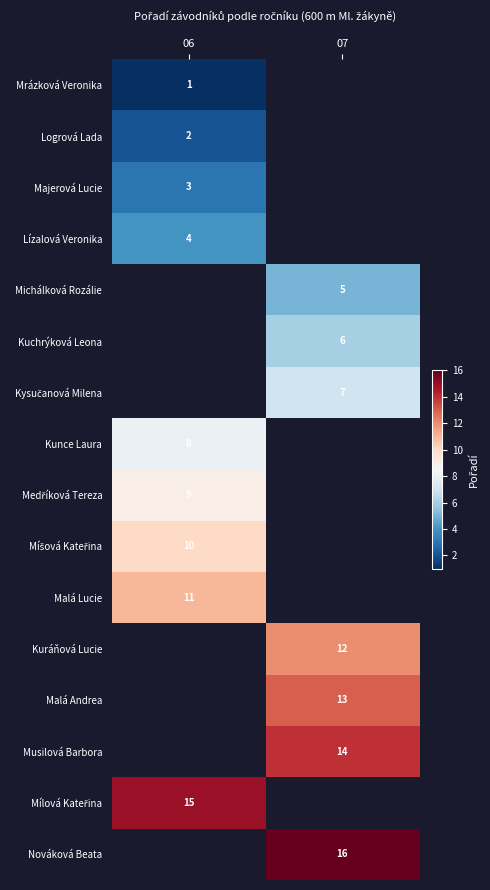

Is the value of Kunce Laura at 06 greater than the value of Michálková Rozálie at 07?

Yes